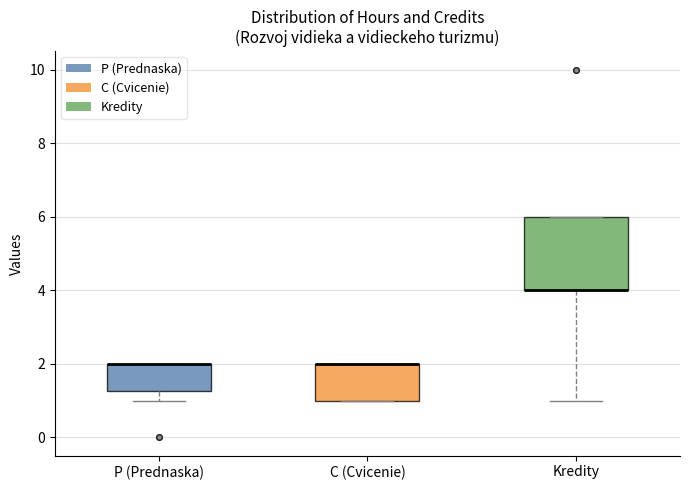

Reading left to right, read every box against the y-axis: the position of its median line, the range the box covers, and the ends of its whiskers. The values are not printed on the chart, so give them approximately, as read against the axis.

P (Prednaska): median 2.0 (drawn on the box's upper edge), box 1.2 to 2.0, whiskers 1.0 to 2.0
C (Cvicenie): median 2.0 (drawn on the box's upper edge), box 1.0 to 2.0, whiskers 1.0 to 2.0
Kredity: median 4.0 (drawn on the box's lower edge), box 4.0 to 6.0, whiskers 1.0 to 6.0